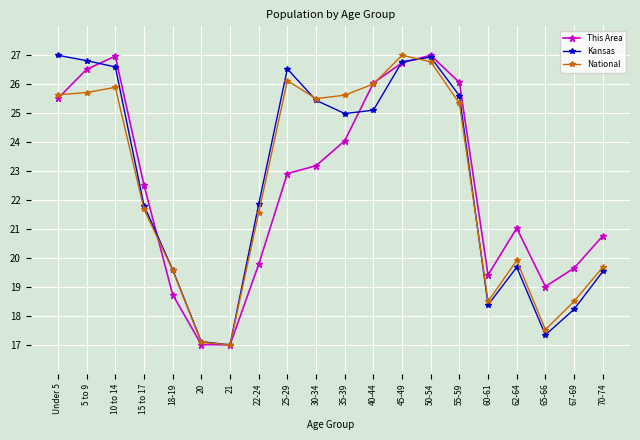

True or false: Kansas has more than 0 points higher than both neighbors.

True